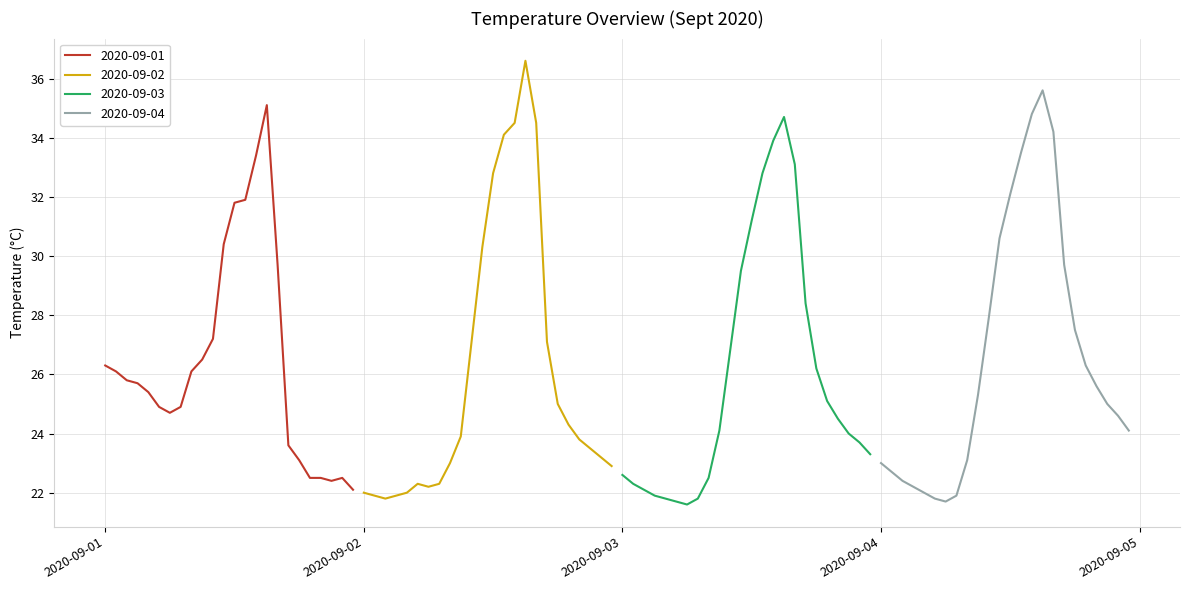

What is the maximum value for 2020-09-01?

35.1